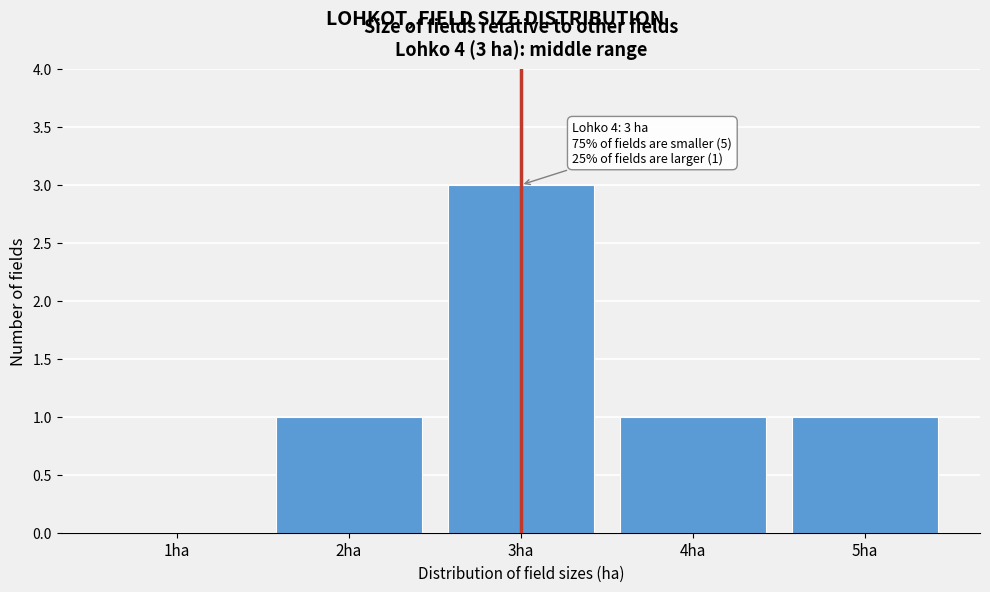

Reading left to right, transcribe all the data shown in this chart.

1ha=0	2ha=1	3ha=3	4ha=1	5ha=1